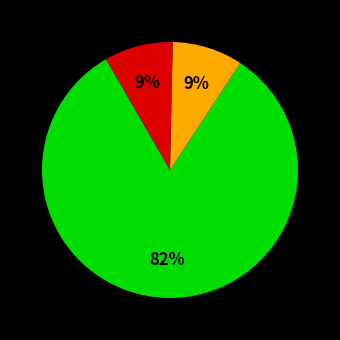

How many slices are in this pie chart?

3